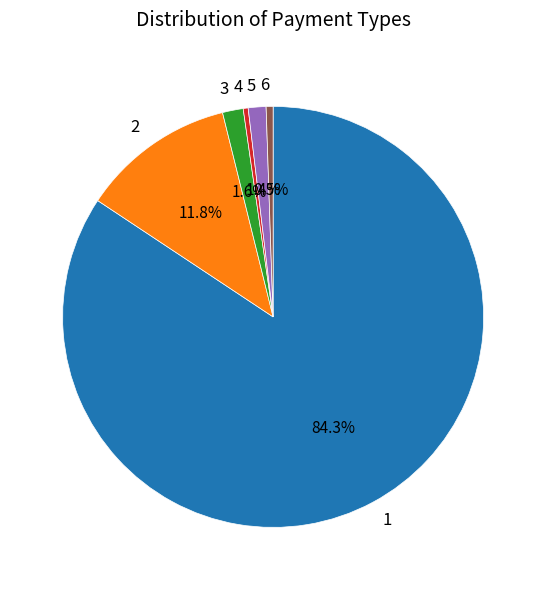

Combined, do 1 and 6 account for over 50%?

Yes